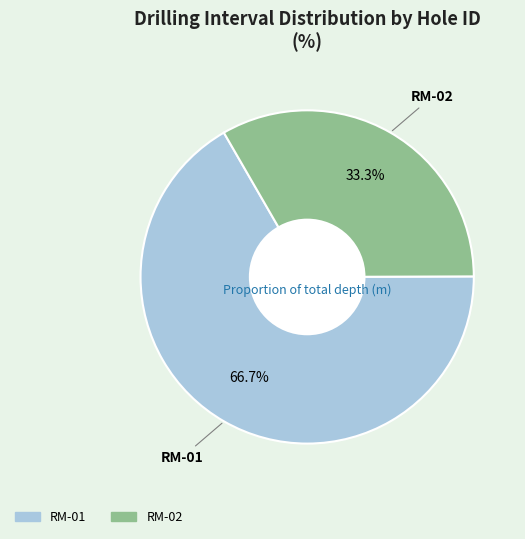

To the nearest percent, what portion does RM-01 represent?

67%